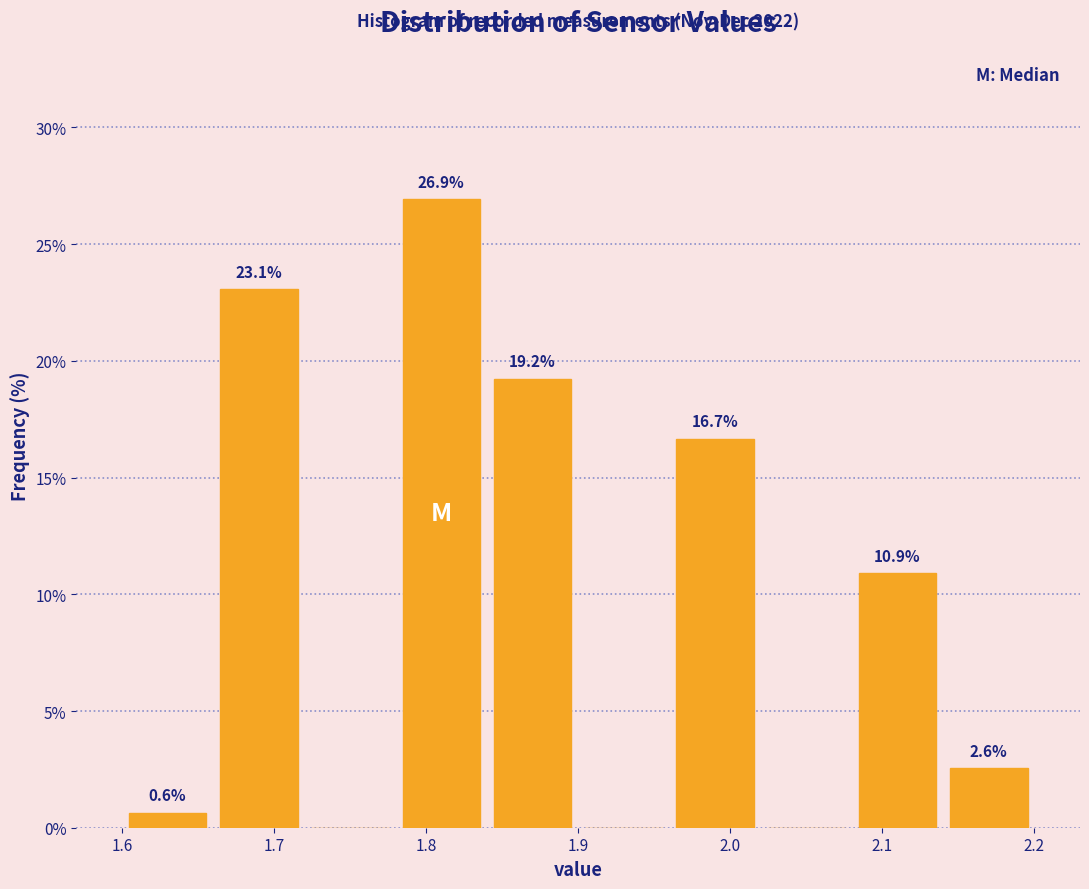

Over which range of the x-axis is the bar tallest?

1.78 to 1.84